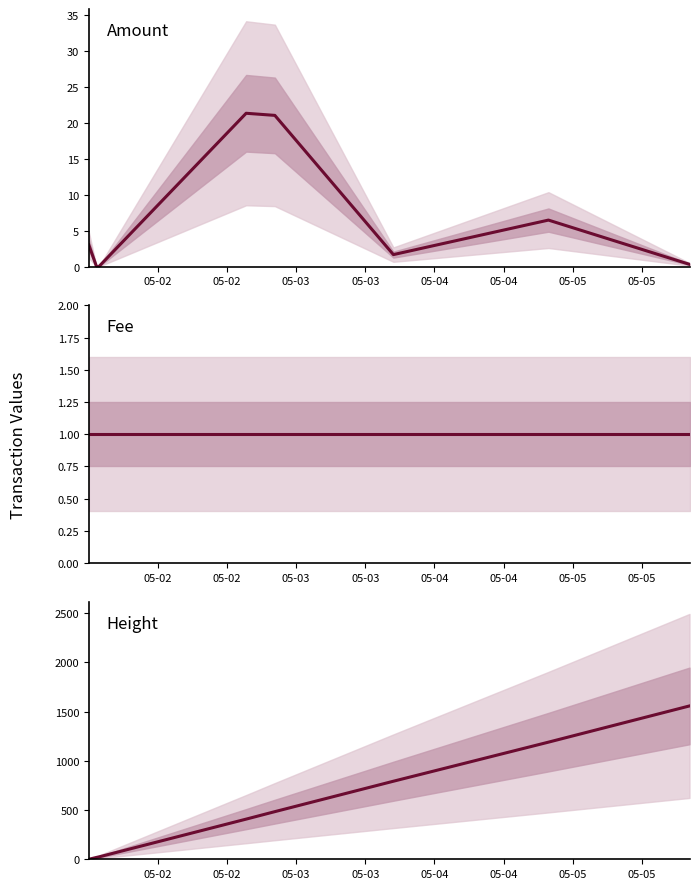

What is the highest value of the Fee series?

1.0